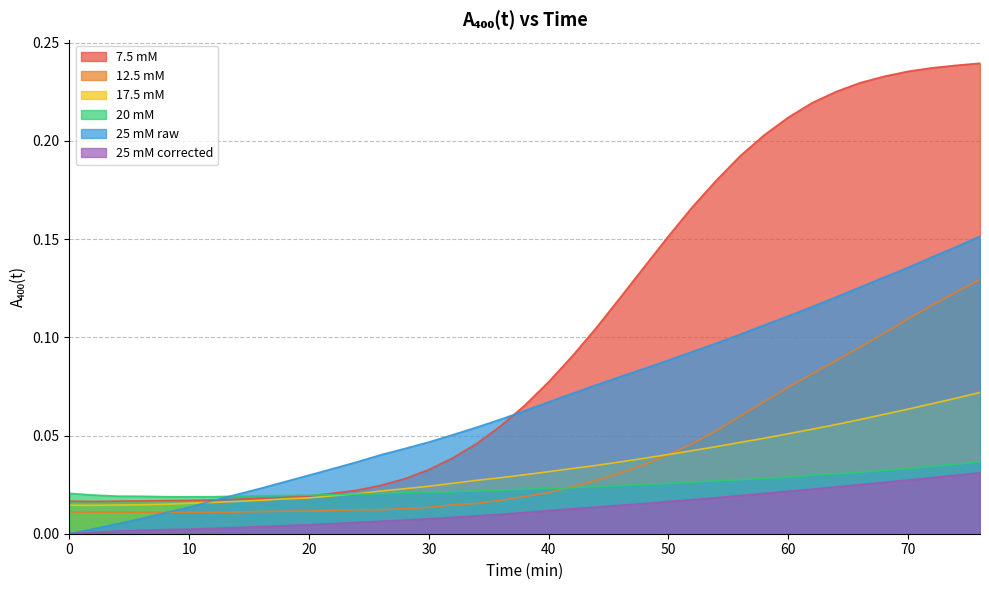

Rank the series at 10 from highest to lowest value.

20 mM, 7.5 mM, 17.5 mM, 25 mM raw, 12.5 mM, 25 mM corrected